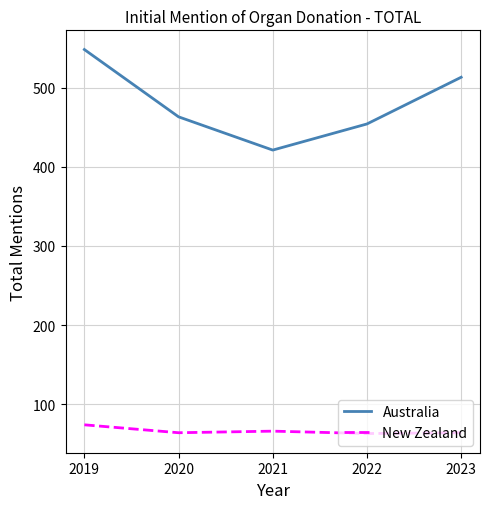

True or false: Australia and New Zealand intersect in this chart.

False